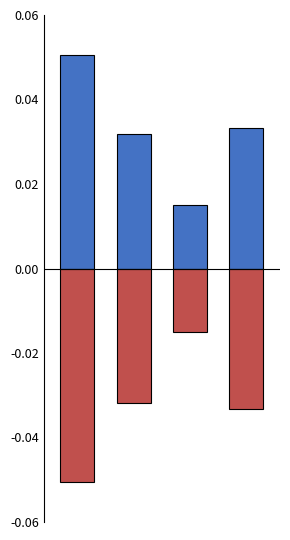

Is the value of Ja % at 0 greater than the value of Nein % at 1?

Yes